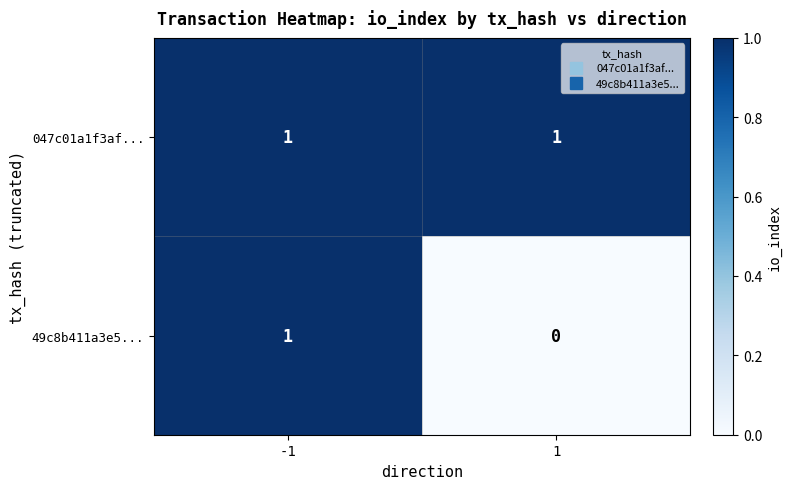

Which series has the widest spread of values?

49c8b411a3e5...